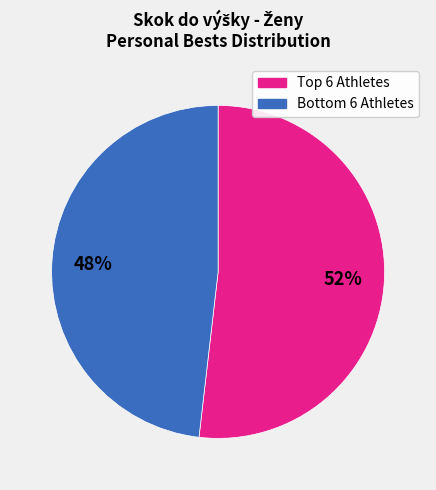

How many segments does this pie chart have?

2